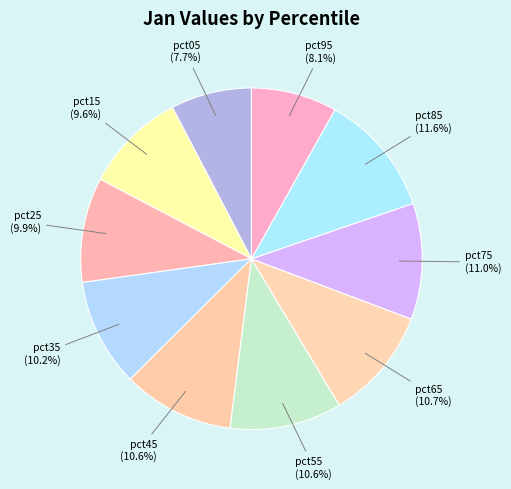

How many slices are in this pie chart?

10